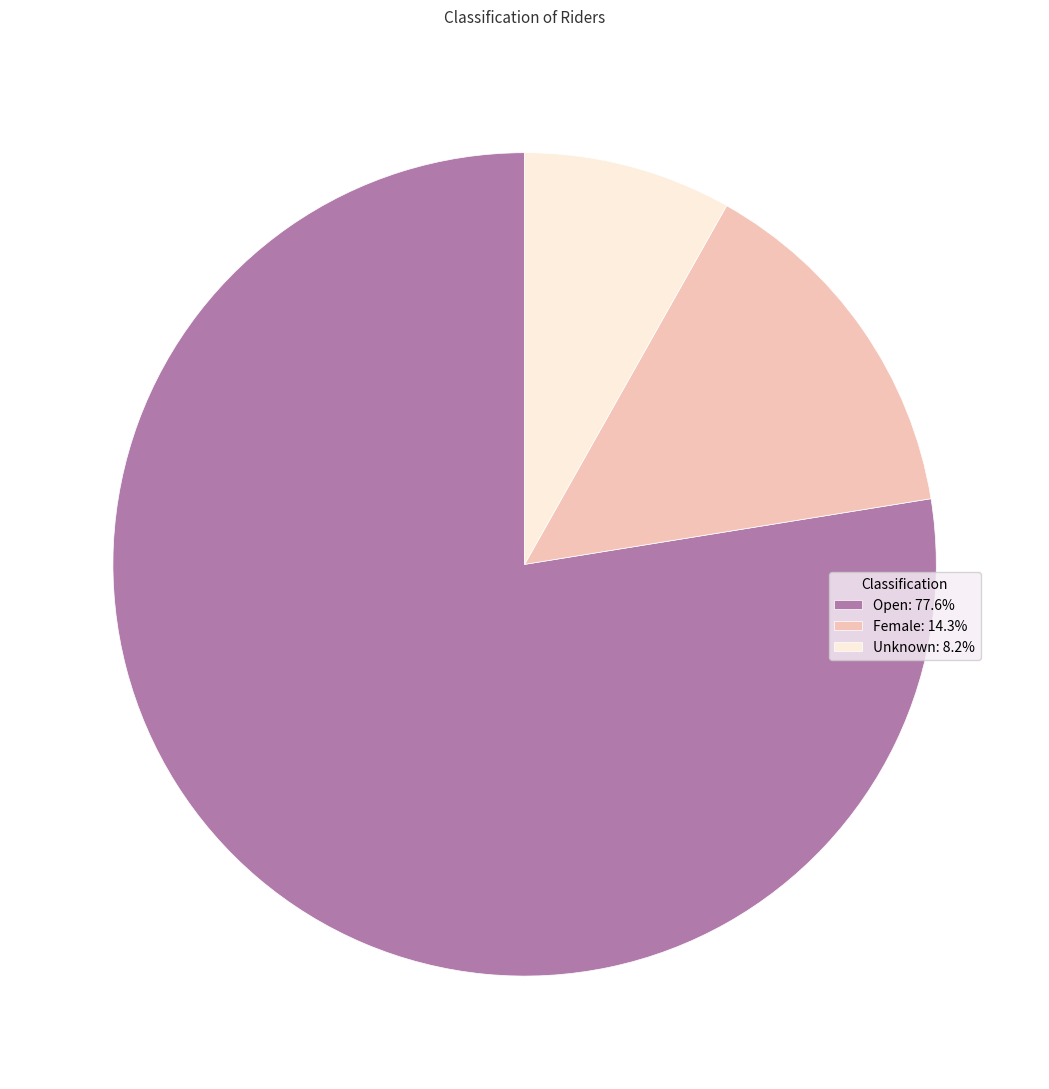

Is there a majority slice in this chart?

Yes